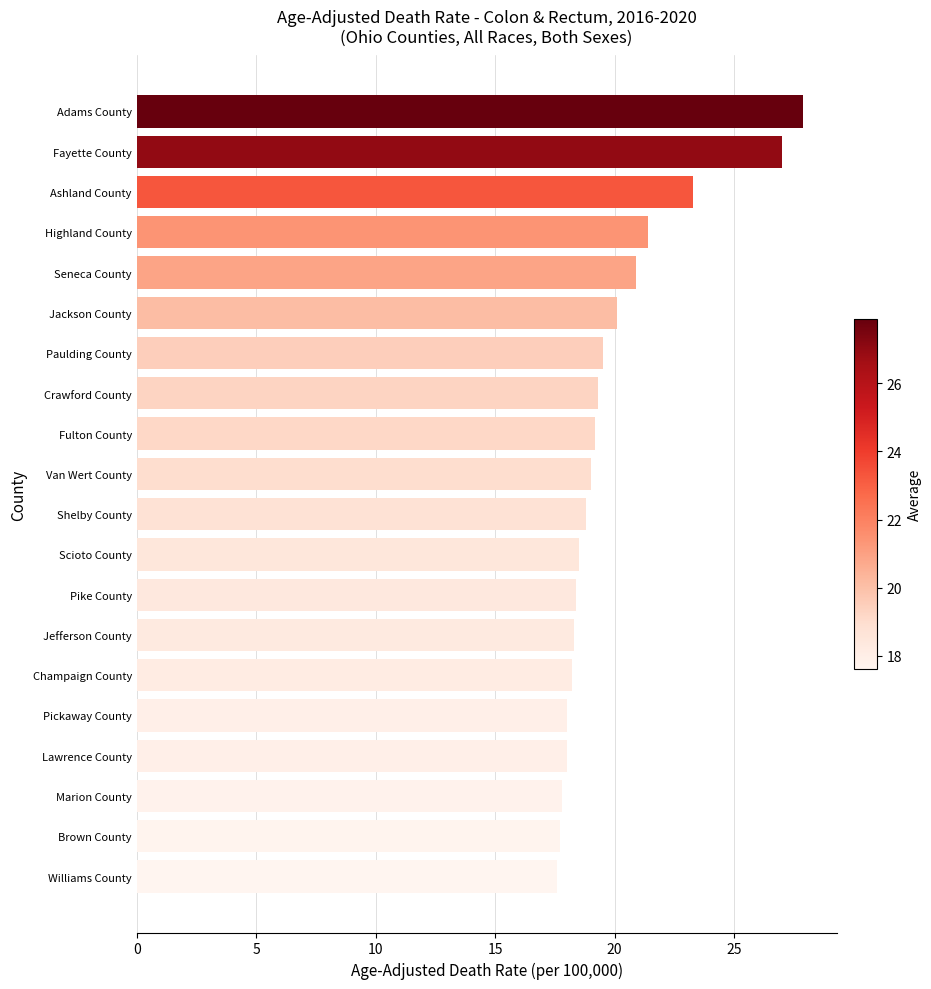

What is the change in value from Brown County to Pike County?

+0.7